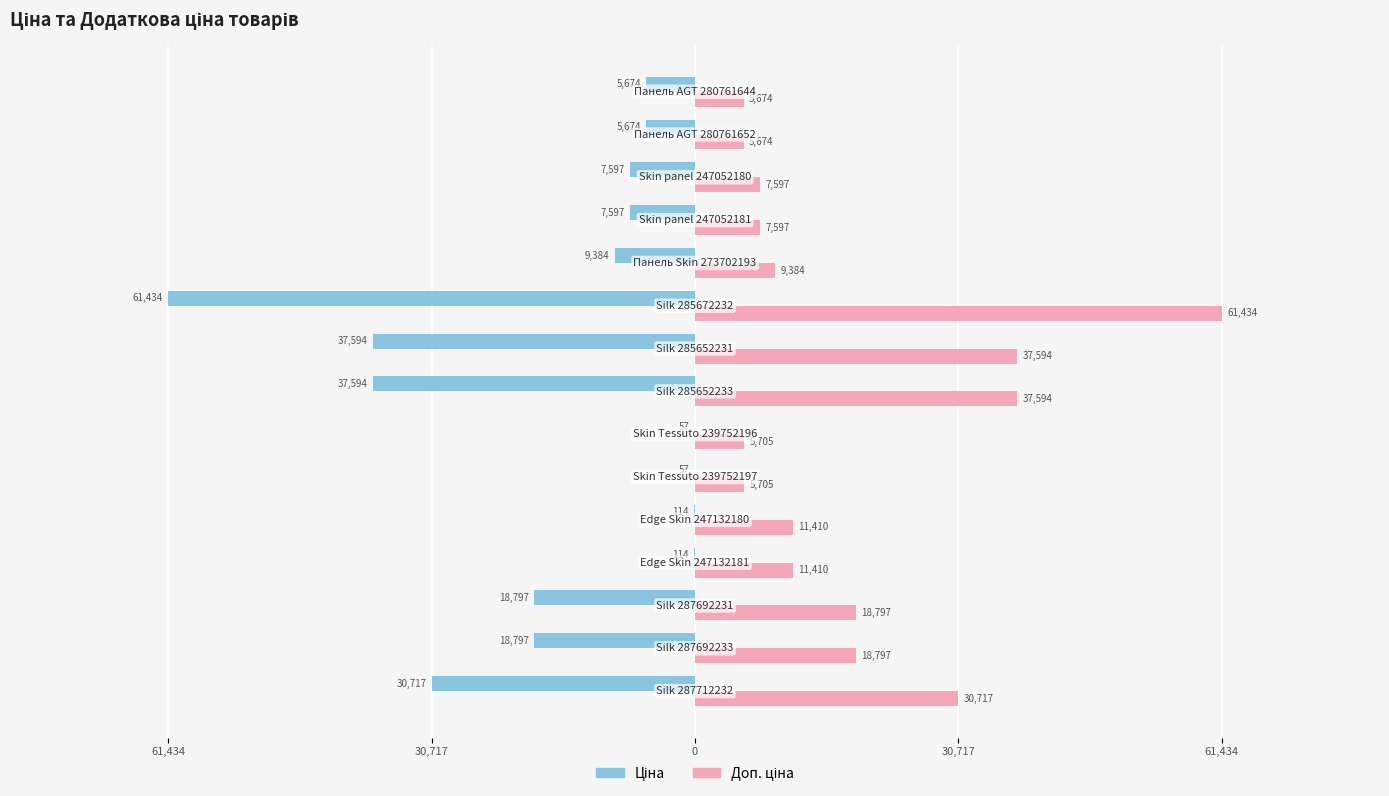

Reading right to left, what are all the values shown in this chart?

Ціна: -5673.8	-5673.8	-7596.5	-7596.5	-9384.0	-61434.3	-37593.6	-37593.6	-57.0	-57.0	-114.1	-114.1	-18796.8	-18796.8	-30717.1
Доп. ціна: 5673.8	5673.8	7596.5	7596.5	9384.0	61434.3	37593.6	37593.6	5705.0	5705.0	11410.0	11410.0	18796.8	18796.8	30717.1